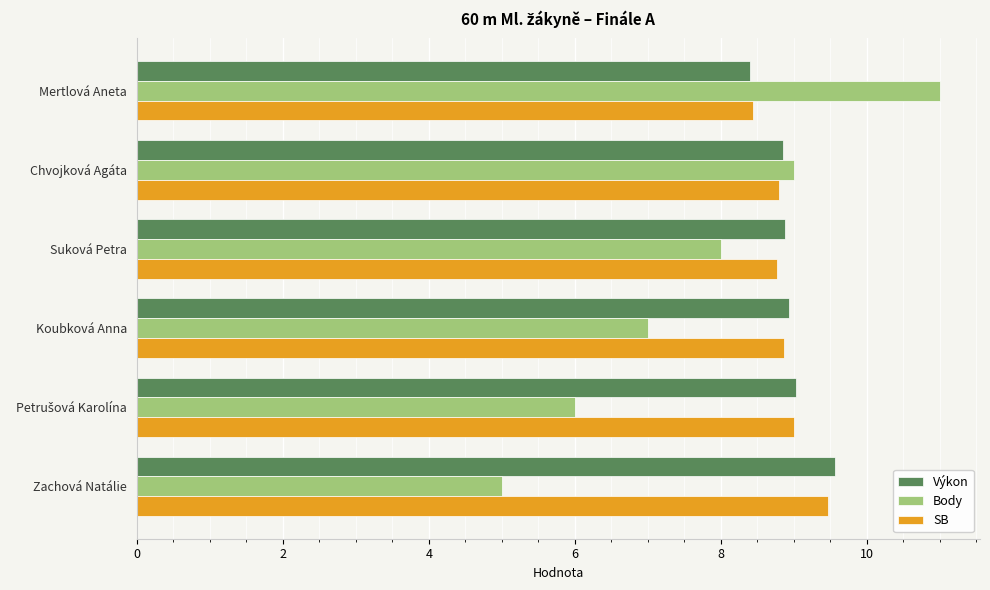

Rank the series by their maximum value, from highest to lowest.

Body, Výkon, SB